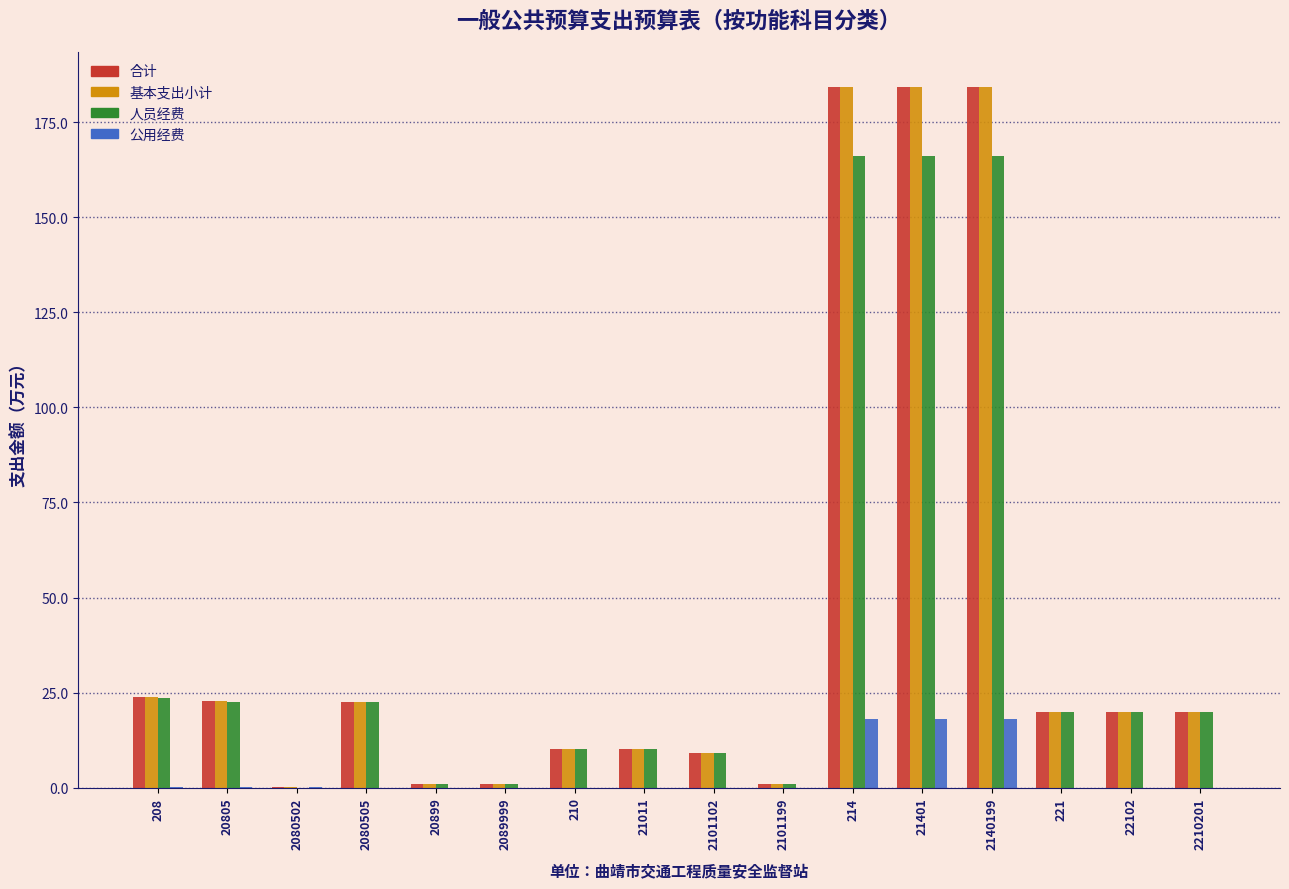

True or false: 合计 has a value of 22.8 at 20805.

True